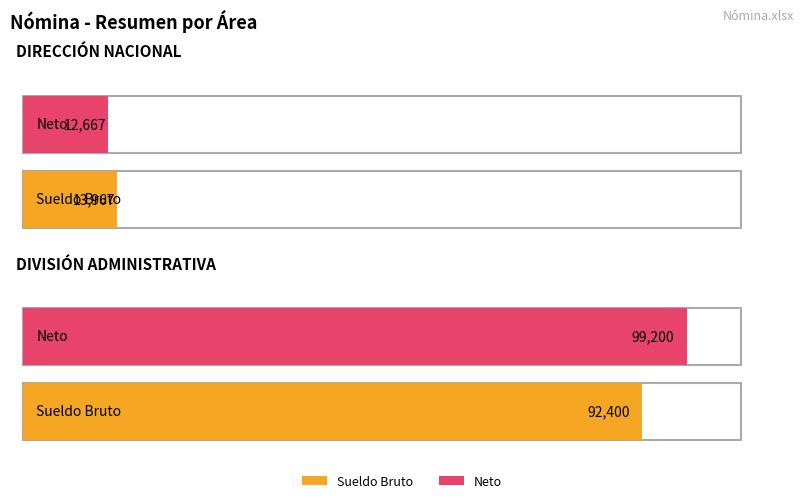

Rank the series by their average value, from lowest to highest.

Sueldo Bruto, Neto